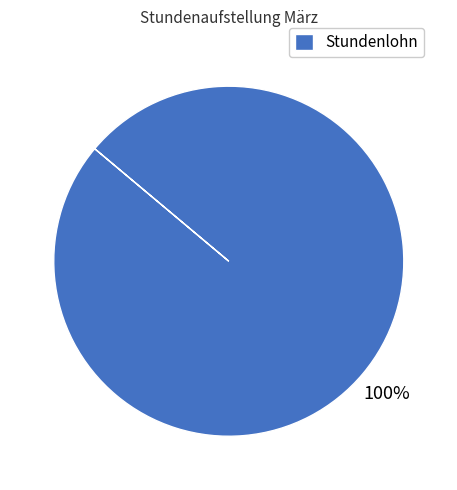

What is the majority slice?

Stundenlohn